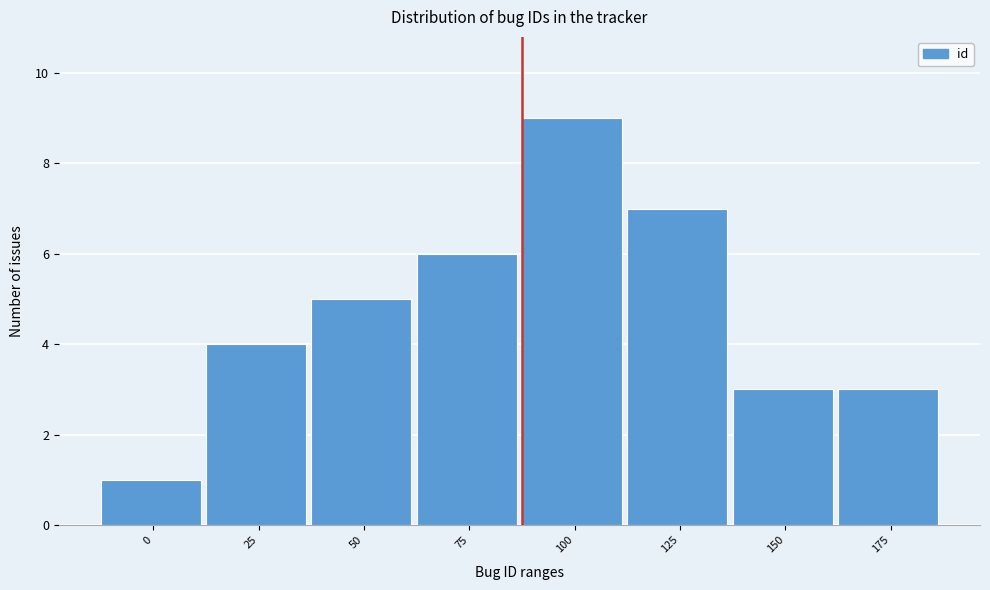

Reading left to right, list all the values displayed in this chart.

0=1	25=4	50=5	75=6	100=9	125=7	150=3	175=3